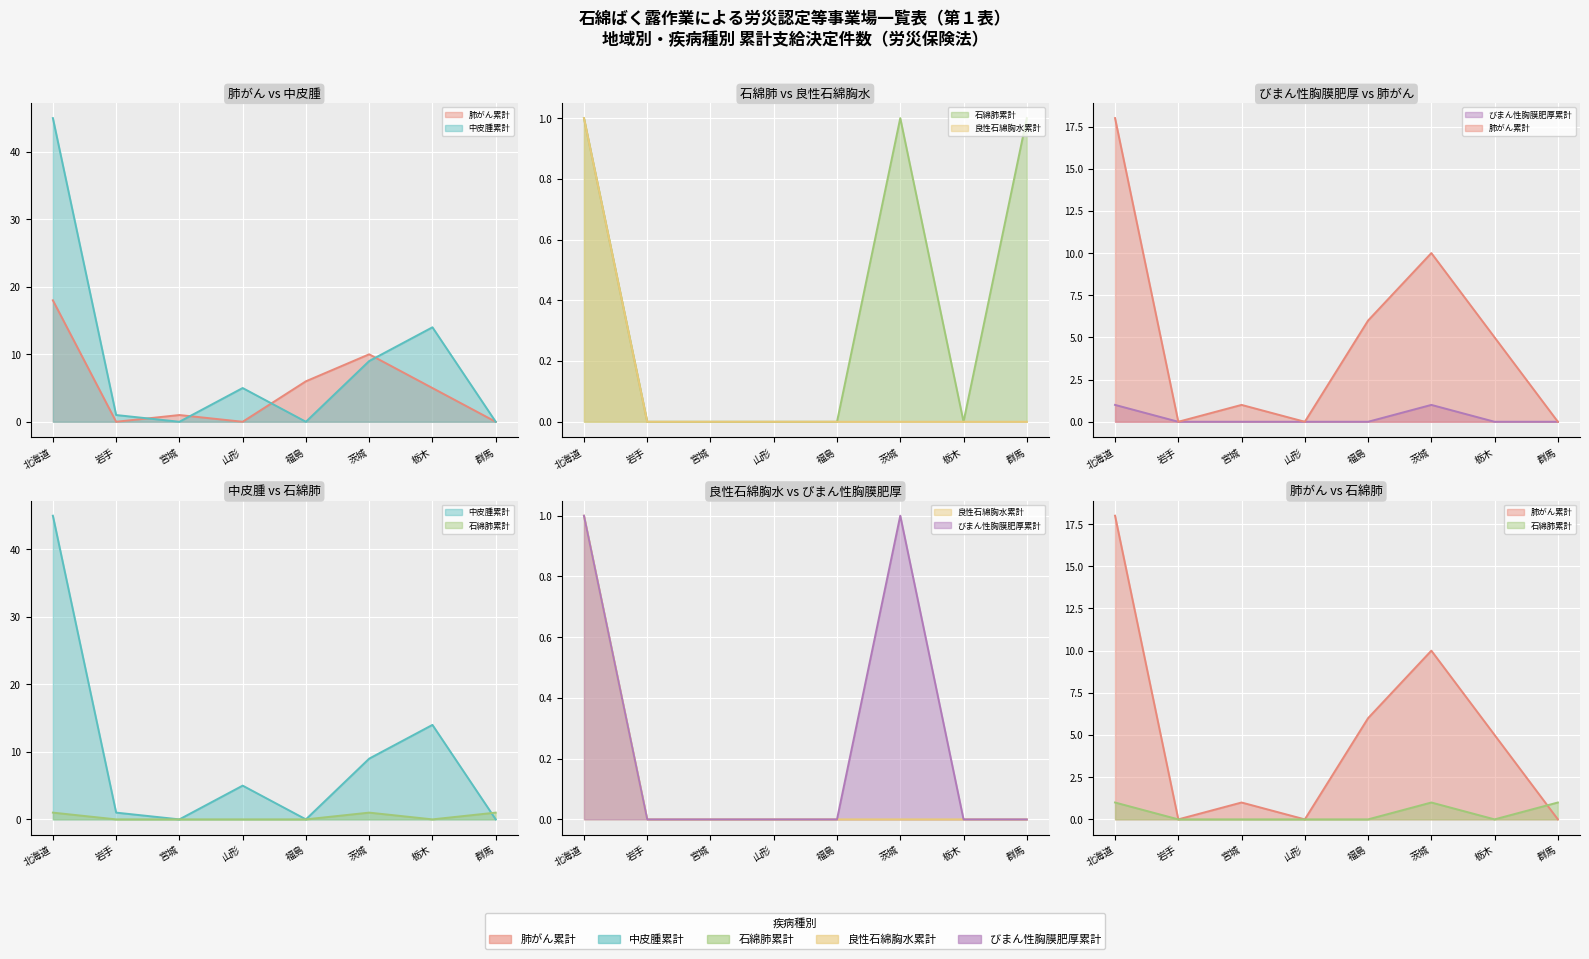

Between 北海道 and 茨城, which is larger?

北海道